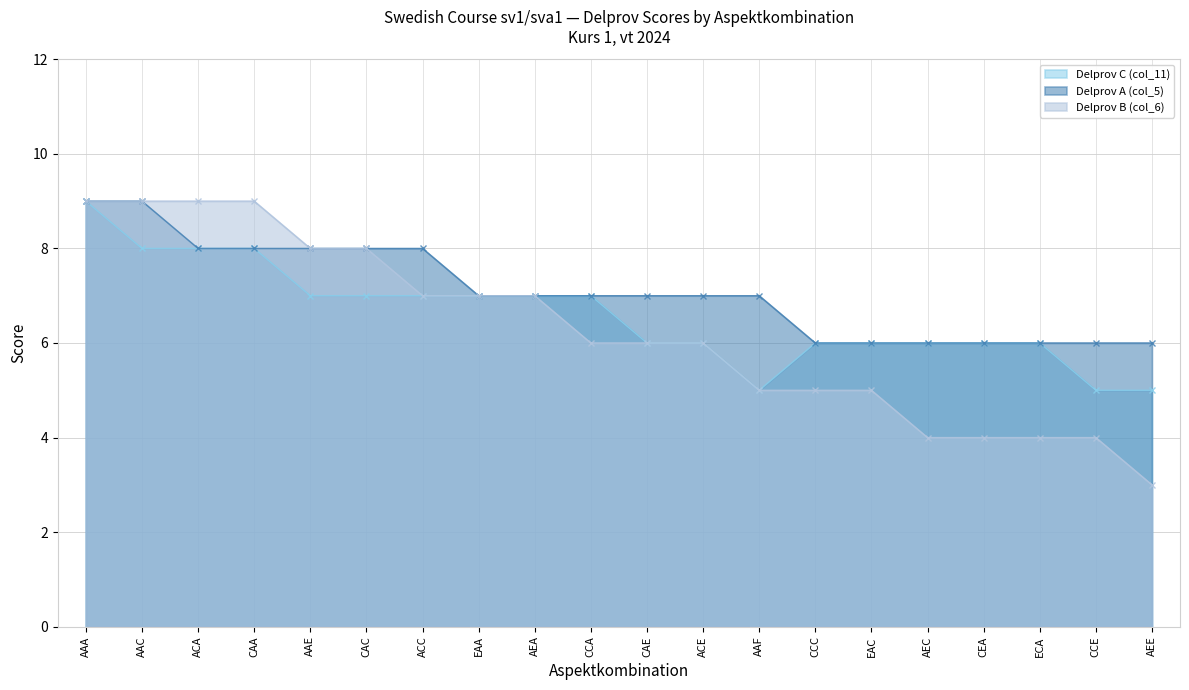

Reading left to right, what are all the values shown in this chart?

Delprov C (col_11): 9	8	8	8	7	7	7	7	7	7	6	6	5	6	6	6	6	6	5	5
Delprov A (col_5): 9	9	8	8	8	8	8	7	7	7	7	7	7	6	6	6	6	6	6	6
Delprov B (col_6): 9	9	9	9	8	8	7	7	7	6	6	6	5	5	5	4	4	4	4	3